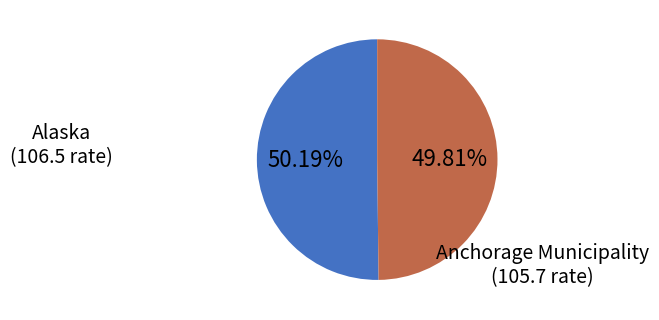

Count the number of slices in the pie.

2